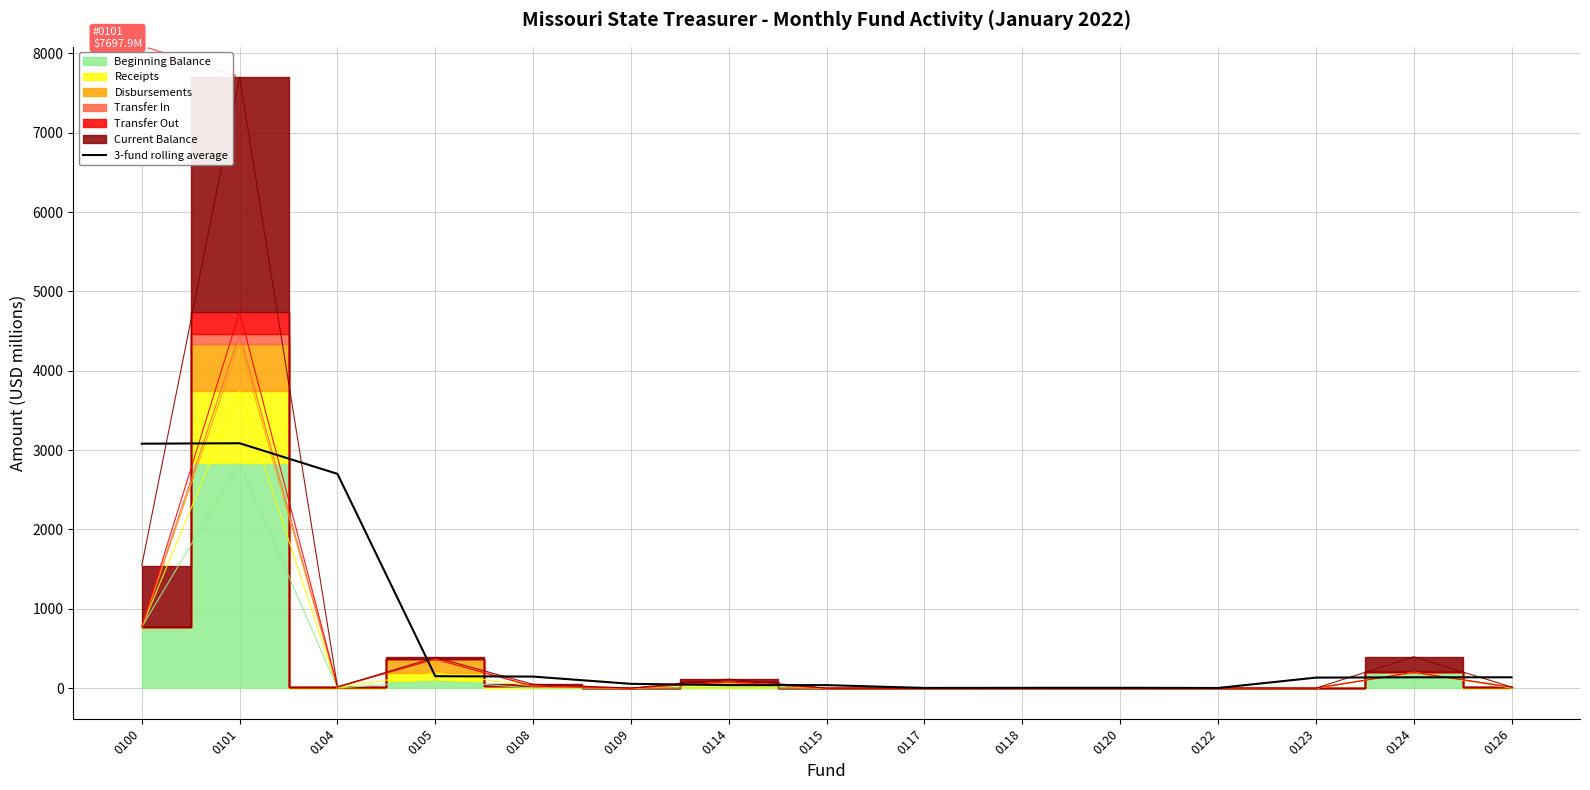

How many interior local peaks (higher than both neighbors) does the data have?

3